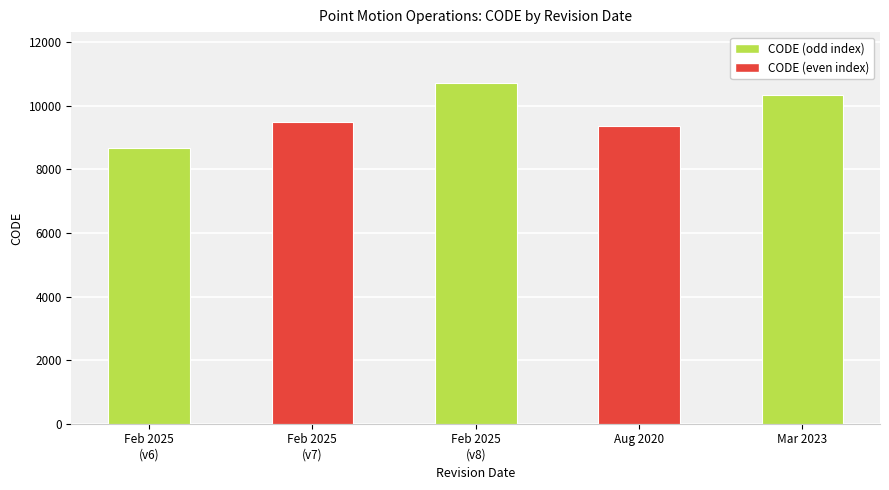

What is the sum of the values at Feb 2025
(v6) and Aug 2020?

18051